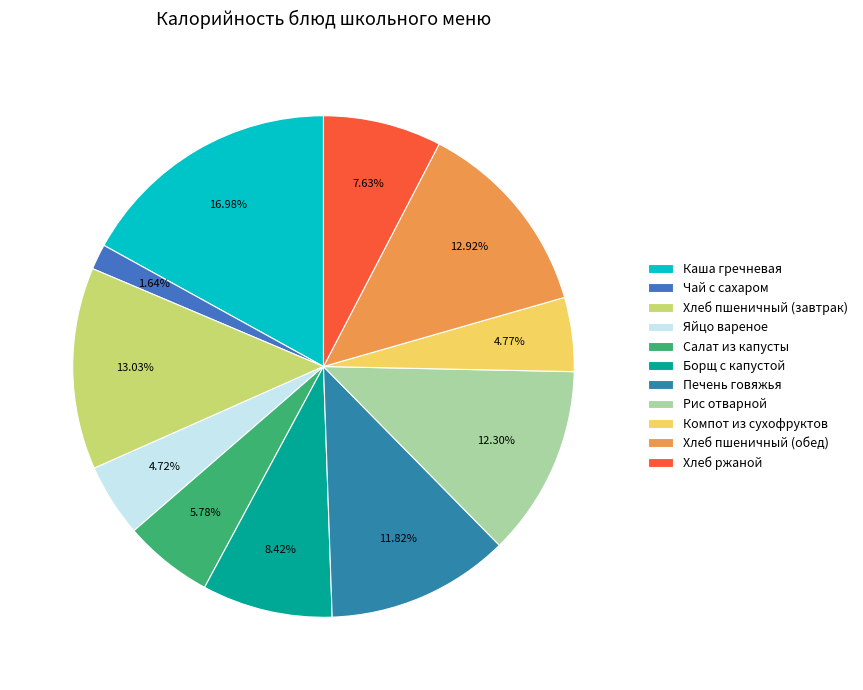

To the nearest percent, what is the difference between the largest and smallest slice percentages?

15%